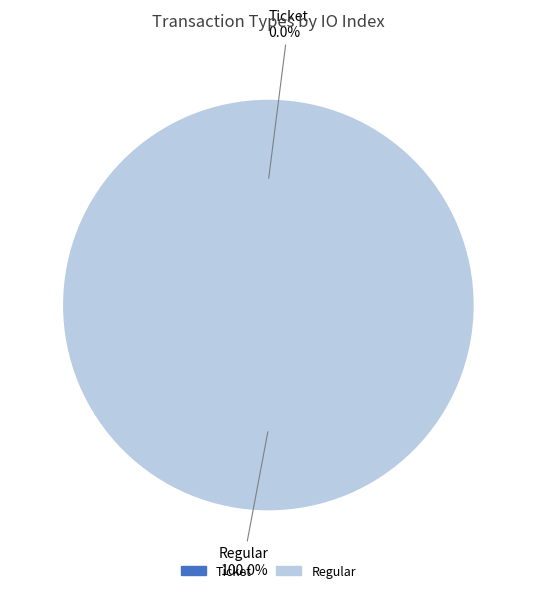

To the nearest percent, what percentage of the pie is Regular?

100%